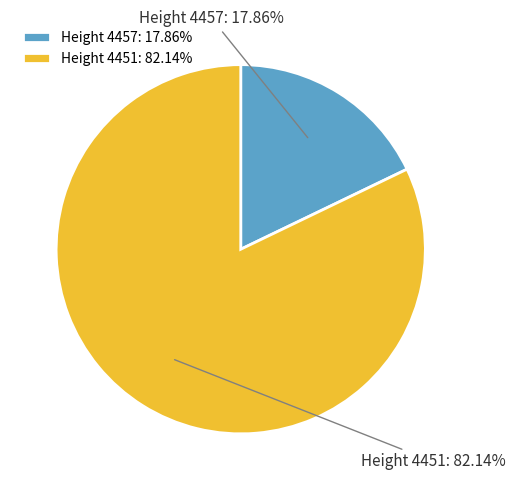

To the nearest percent, what is the average slice percentage?

50%